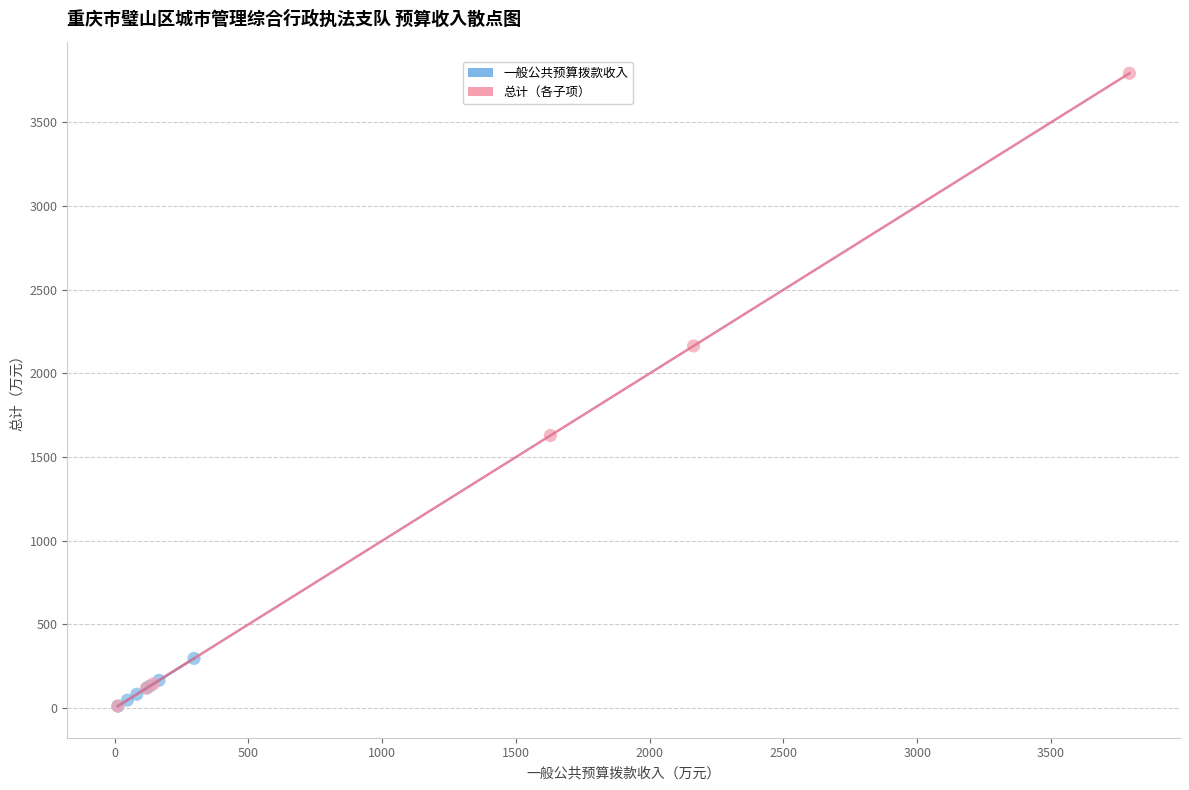

Which series reaches the maximum Y coordinate?

总计（各子项）